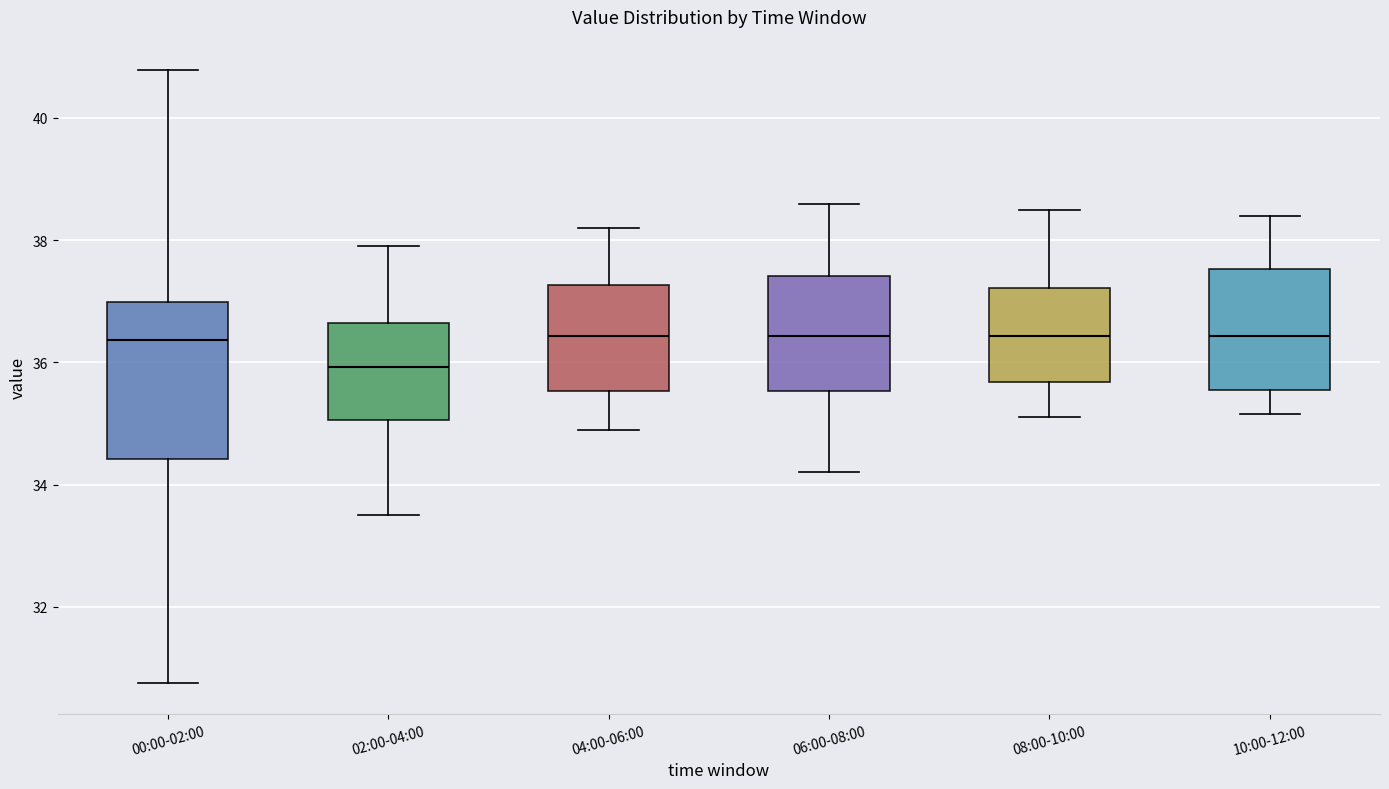

Where is the upper edge of the box for 08:00-10:00 on the y-axis? The values are not printed on the chart, so give them approximately, as read against the axis.

37.2